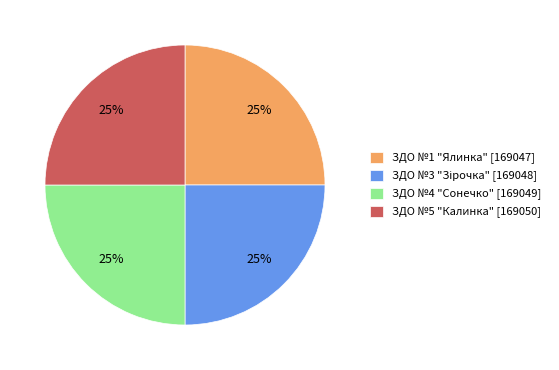

To the nearest percent, what percentage of the pie is ЗДО №5 "Калинка" [169050]?

25%